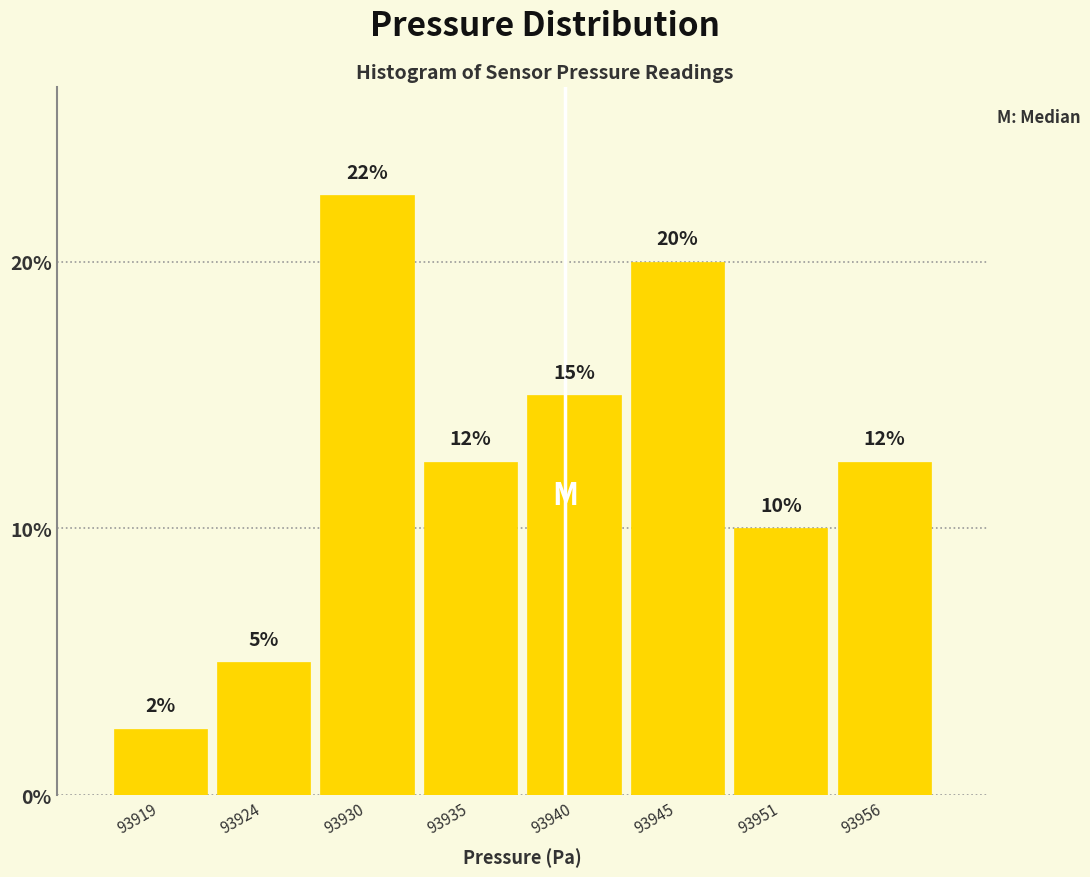

What is the value of the 8th bar from the left?

12.5